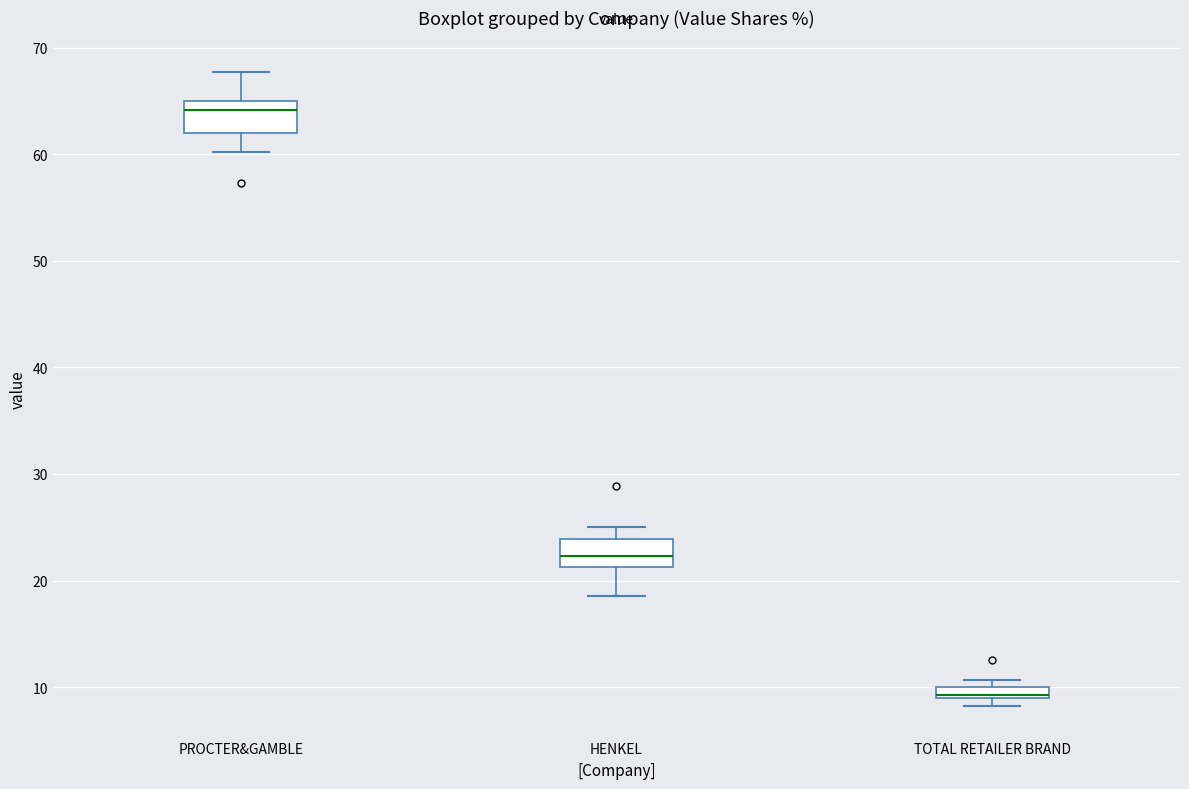

Which box has the lowest median line?

TOTAL RETAILER BRAND